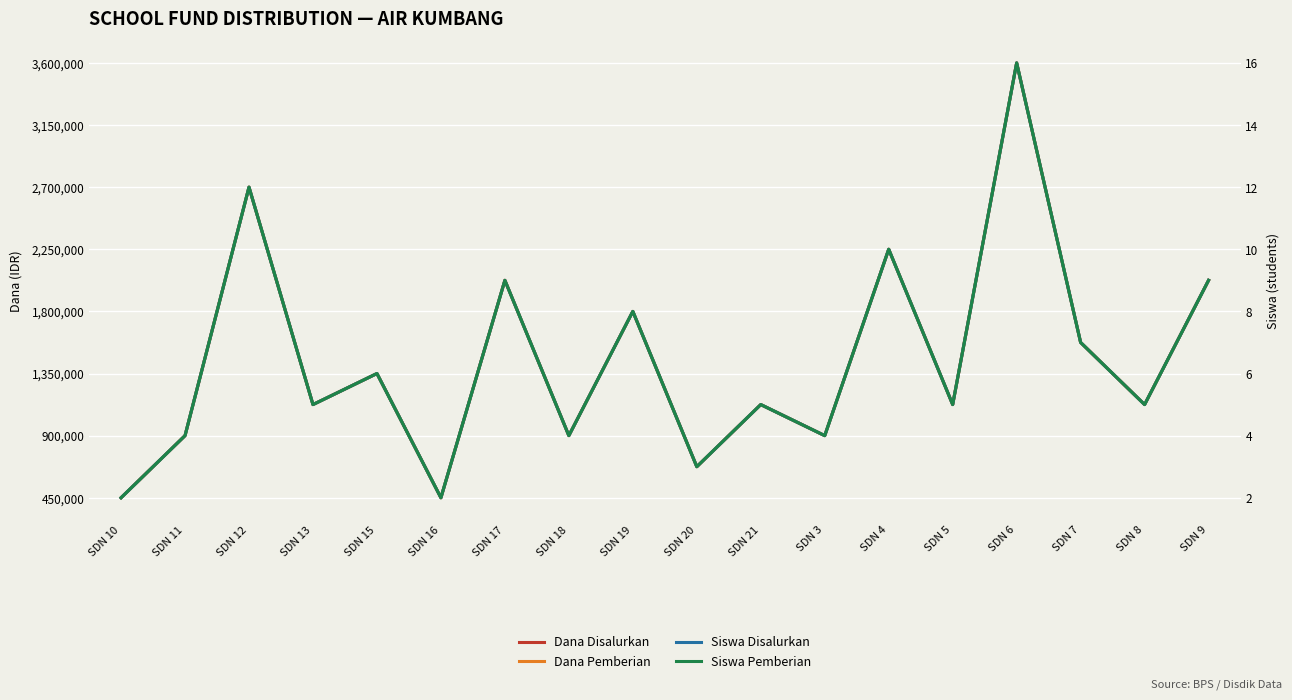

Reading left to right, extract all data points from this chart.

Dana Disalurkan: 450000	900000	2700000	1125000	1350000	450000	2025000	900000	1800000	675000	1125000	900000	2250000	1125000	3600000	1575000	1125000	2025000
Dana Pemberian: 450000	900000	2700000	1125000	1350000	450000	2025000	900000	1800000	675000	1125000	900000	2250000	1125000	3600000	1575000	1125000	2025000
Siswa Disalurkan: 2	4	12	5	6	2	9	4	8	3	5	4	10	5	16	7	5	9
Siswa Pemberian: 2	4	12	5	6	2	9	4	8	3	5	4	10	5	16	7	5	9